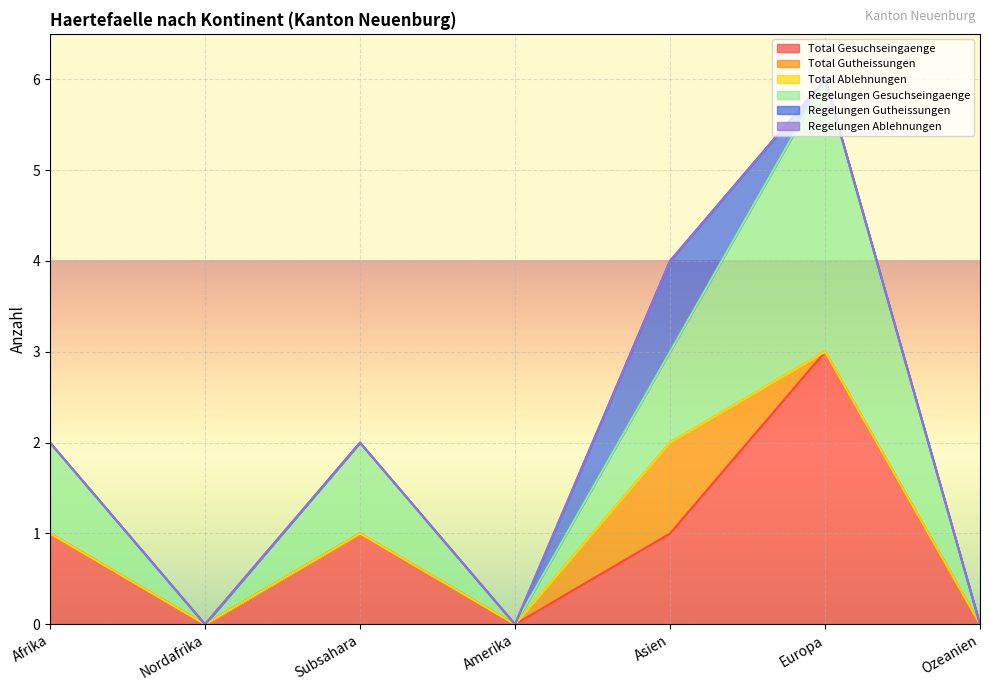

What is the label of the 1st point from the right?

Ozeanien